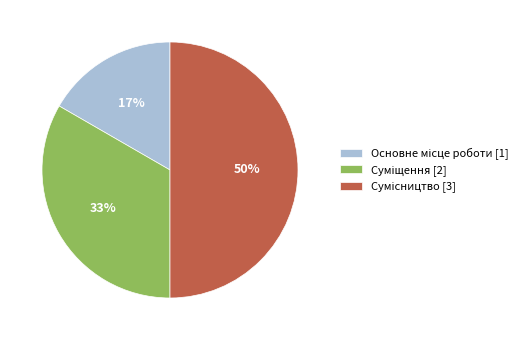

To the nearest percent, what is the average slice percentage?

33%